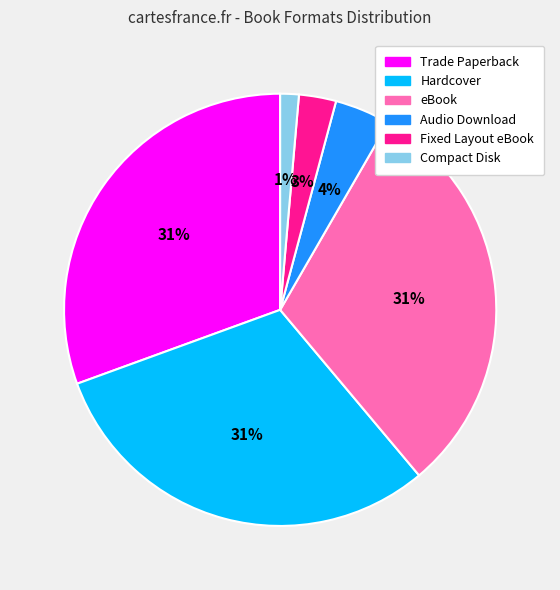

Which slice is the smallest?

Compact Disk